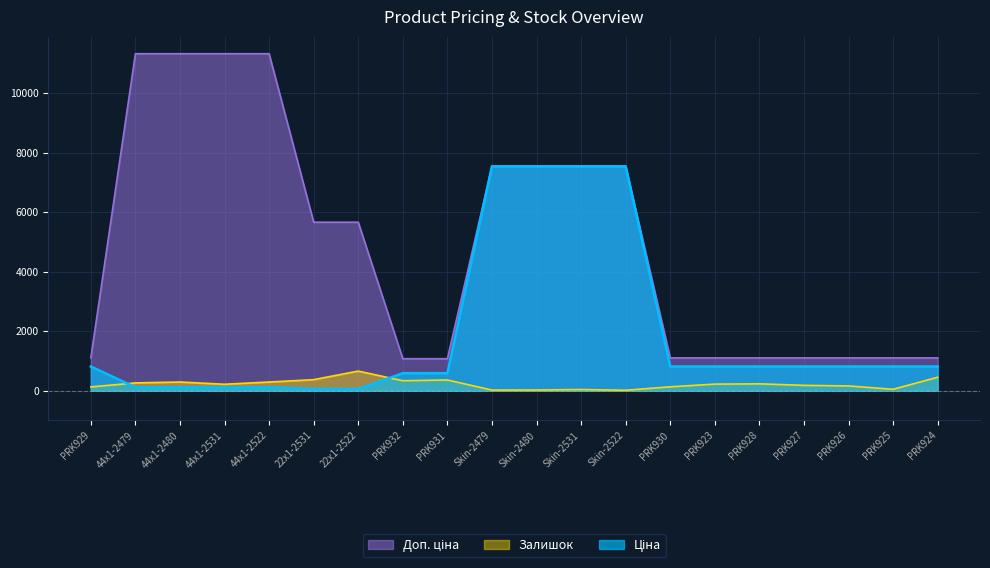

How many lines are shown in the chart?

3